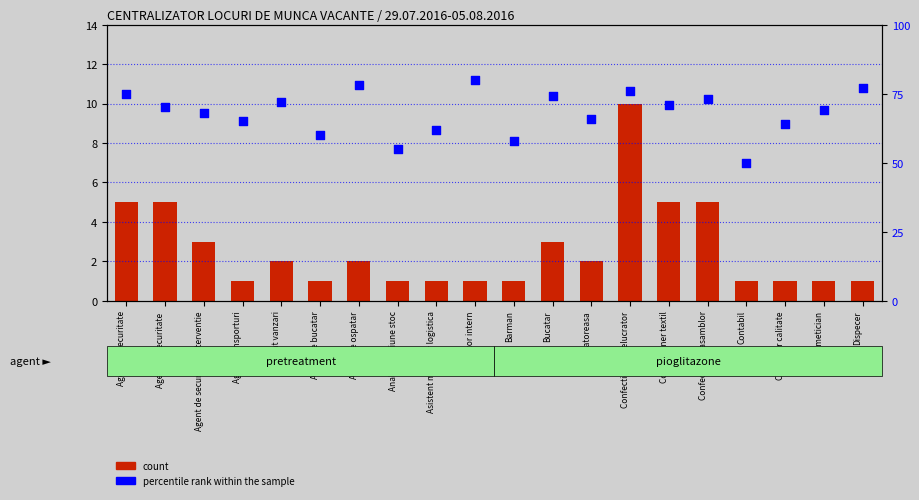

Which series has the largest total across all categories?

percentile rank within the sample